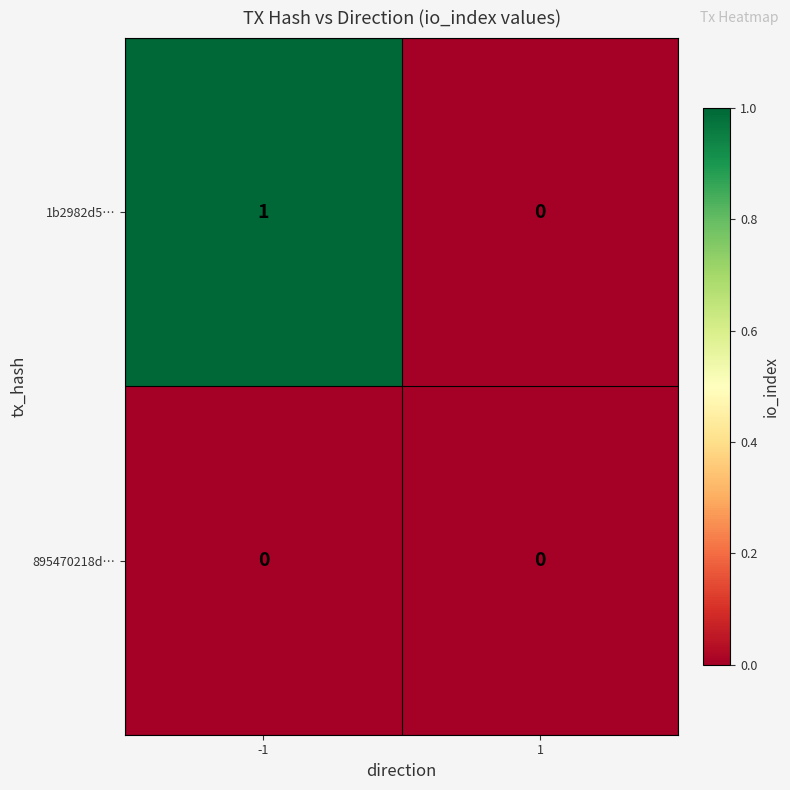

List the series in order of their overall mean, lowest first.

895470218d…, 1b2982d5…